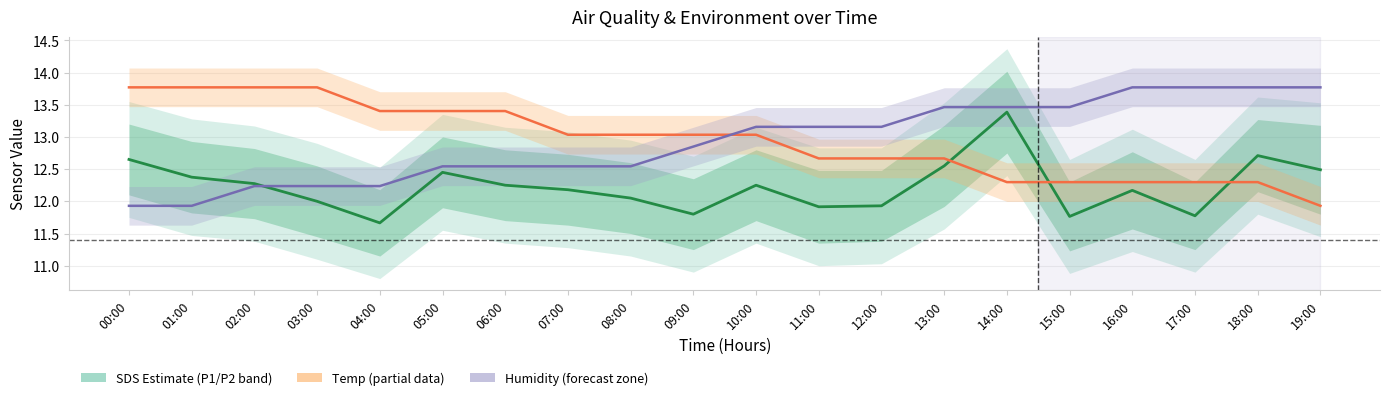

What is the highest value of the Temp (normalised) series?

13.8